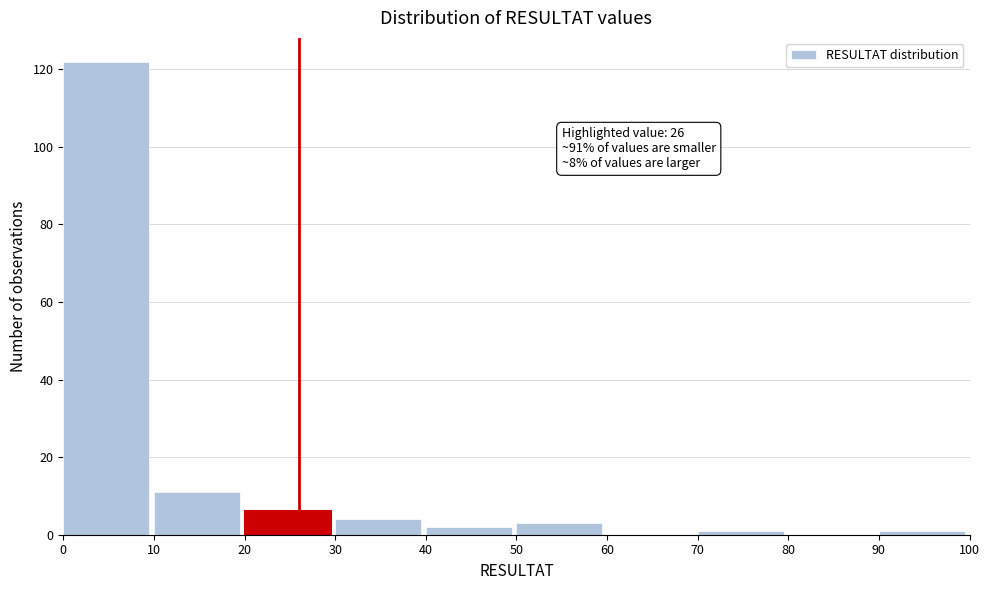

Over which range of the x-axis is the bar tallest?

0 to 10